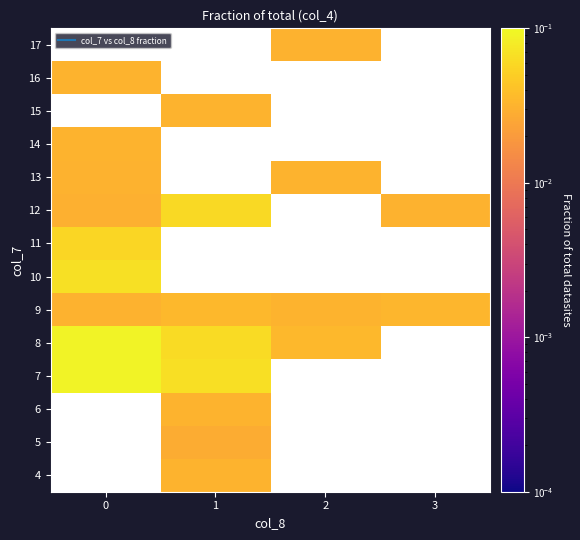

At 2, list the series in order from largest to smallest.

4, 5, 6, 7, 8, 9, 10, 11, 12, 13, 14, 15, 16, 17